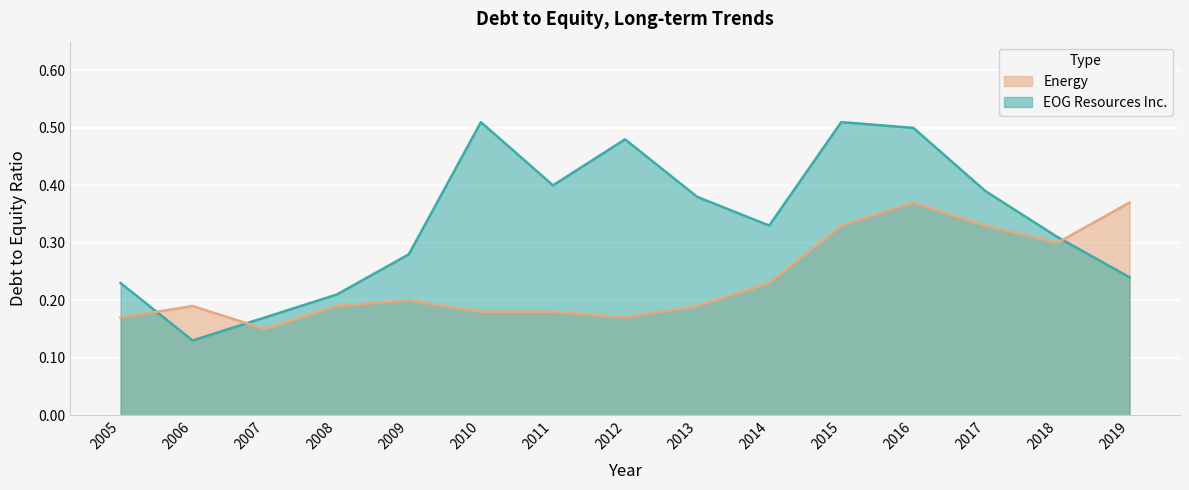

What is the difference between the second highest and second lowest values in the EOG Resources Inc. series?

0.3